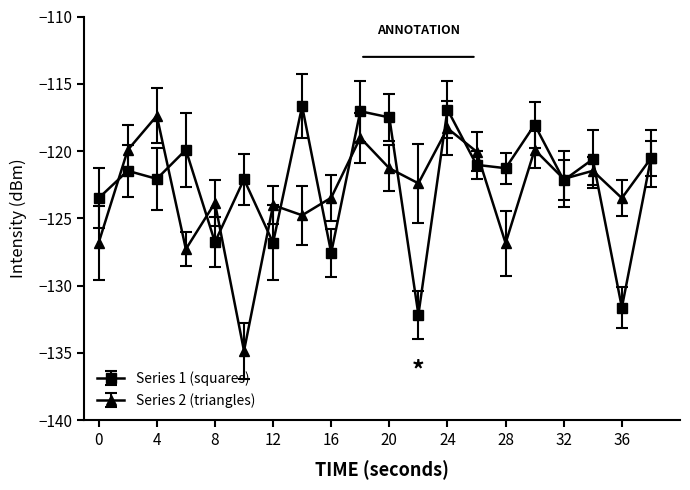

At how many categories does at least one series exceed -128?

20